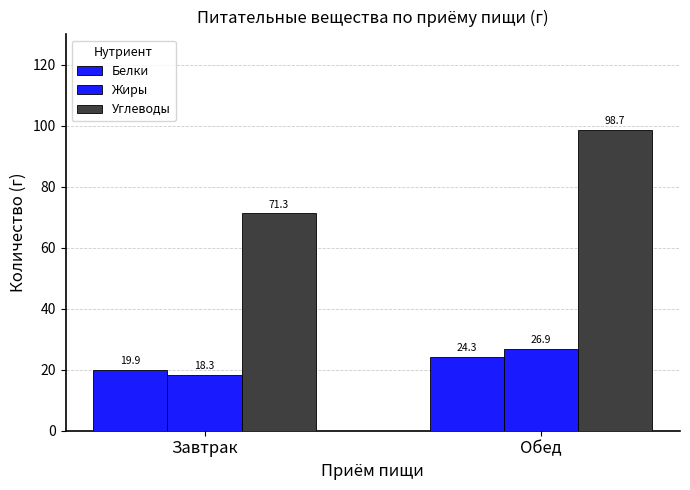

What is the maximum value shown in the chart?

98.7